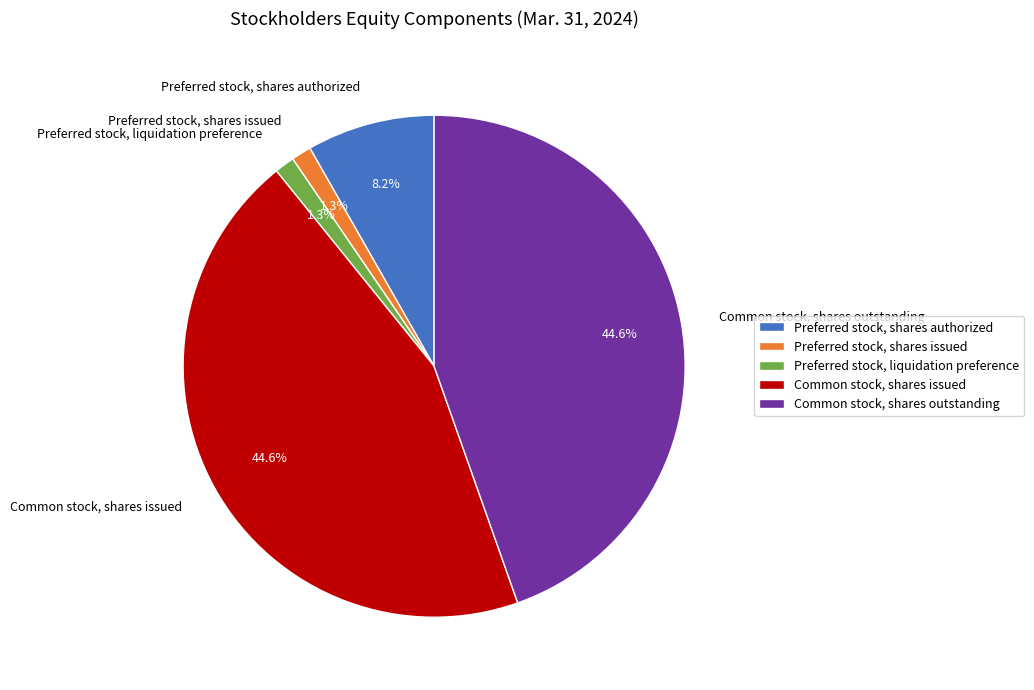

Does Preferred stock, liquidation preference represent more than half of the total?

No